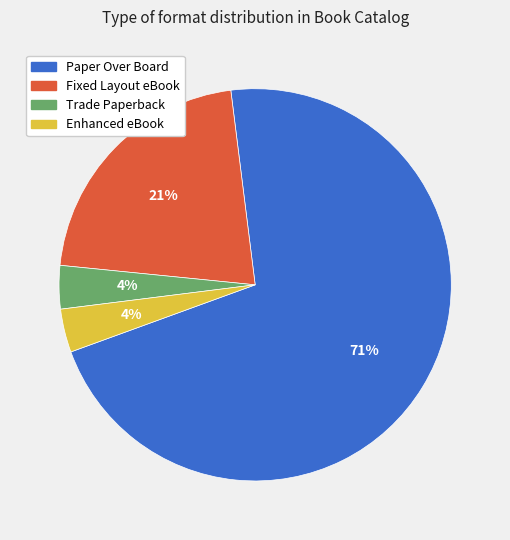

Which has a higher value, Trade Paperback or Paper Over Board?

Paper Over Board